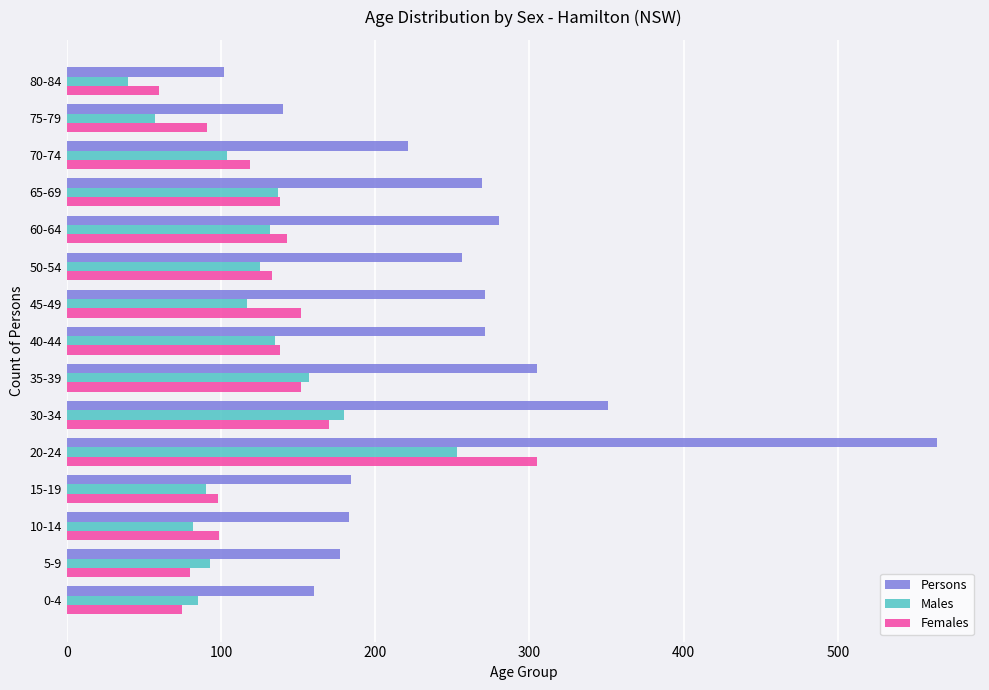

What is the difference between the highest and lowest values at 15-19?

94